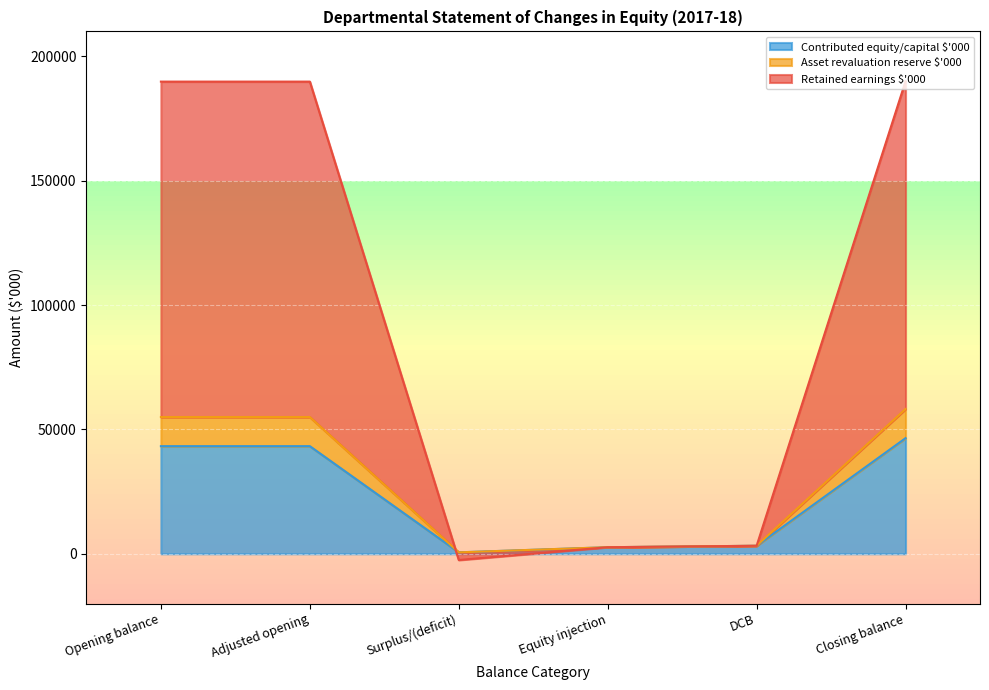

How many lines are shown in the chart?

3